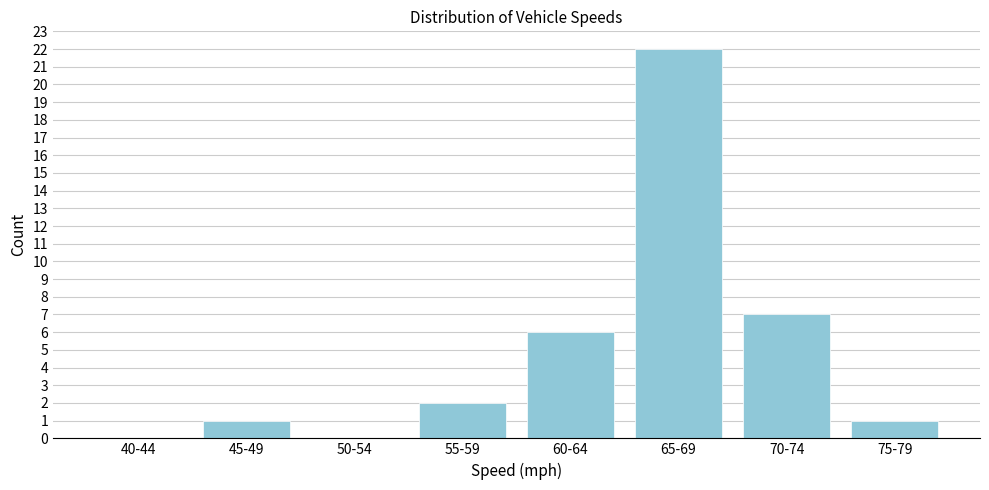

Reading left to right, transcribe all the data shown in this chart.

40-44=0	45-49=1	50-54=0	55-59=2	60-64=6	65-69=22	70-74=7	75-79=1